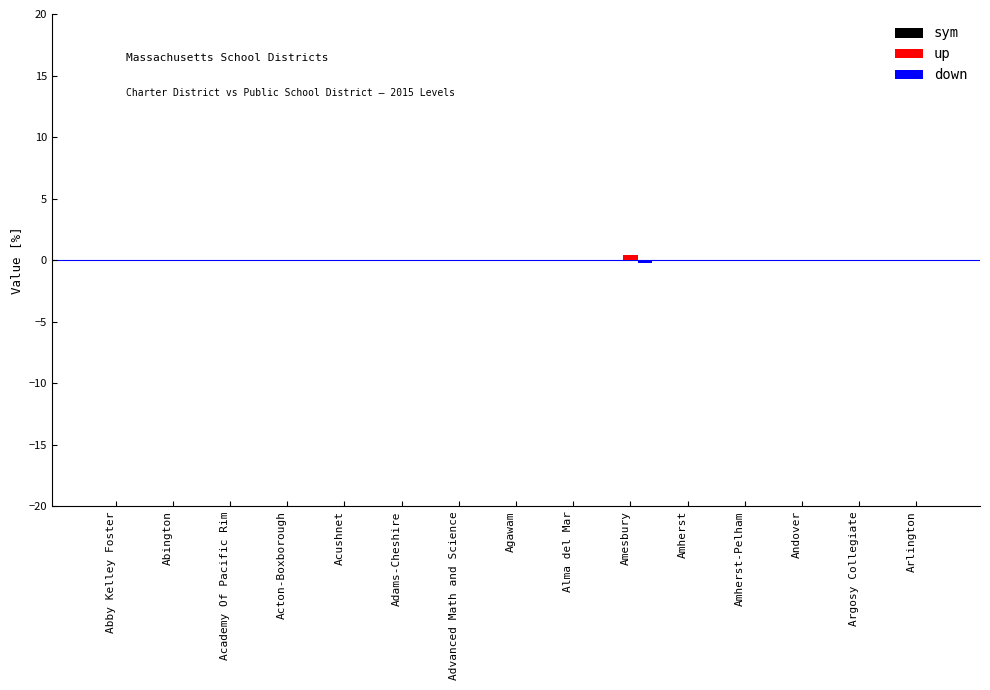

Count the number of categories in the chart.

15